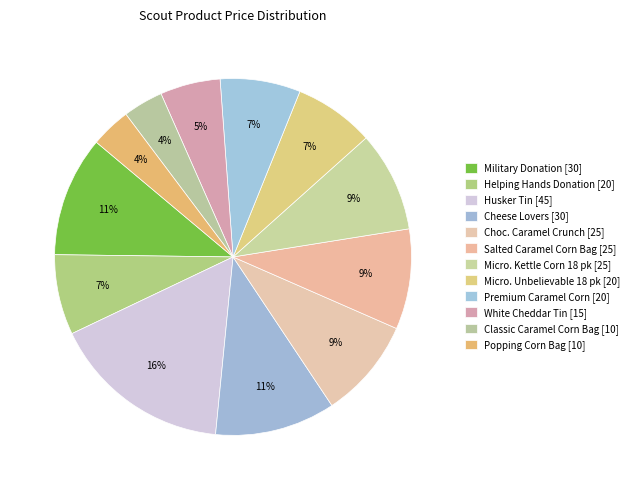

What percentage is the Military Donation slice, to the nearest percent?

11%